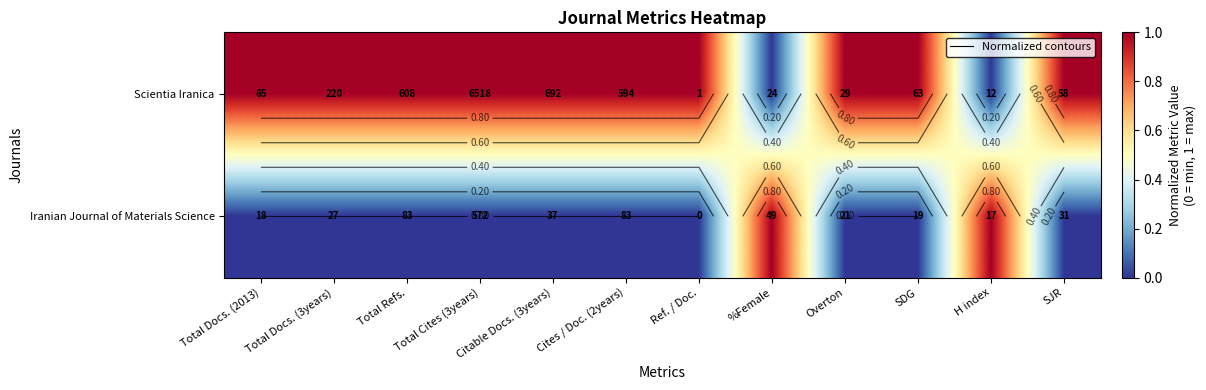

True or false: Scientia Iranica has a value of 1 at Ref. / Doc..

False